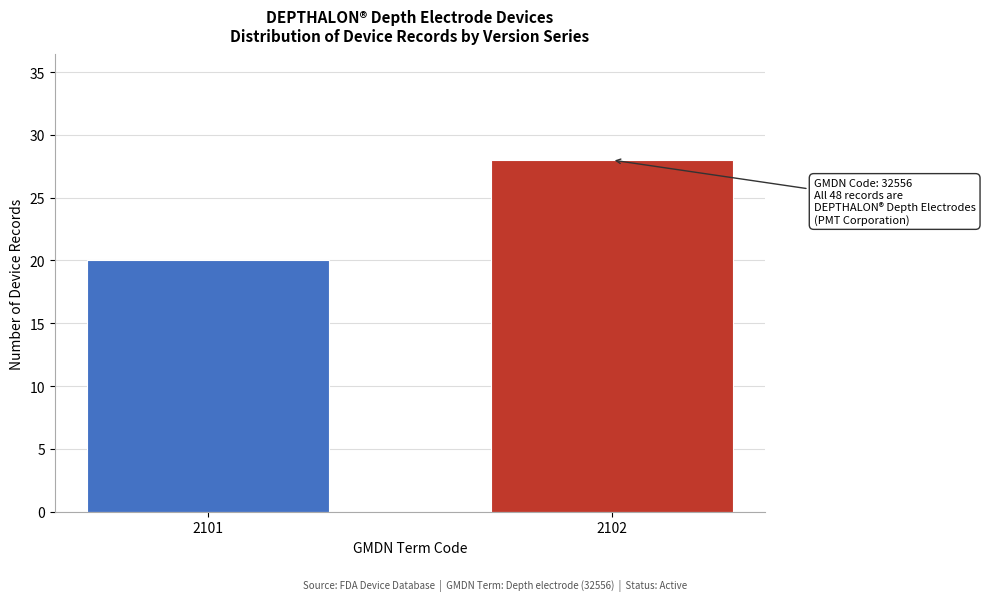

Reading left to right, transcribe all the data shown in this chart.

2101=20	2102=28